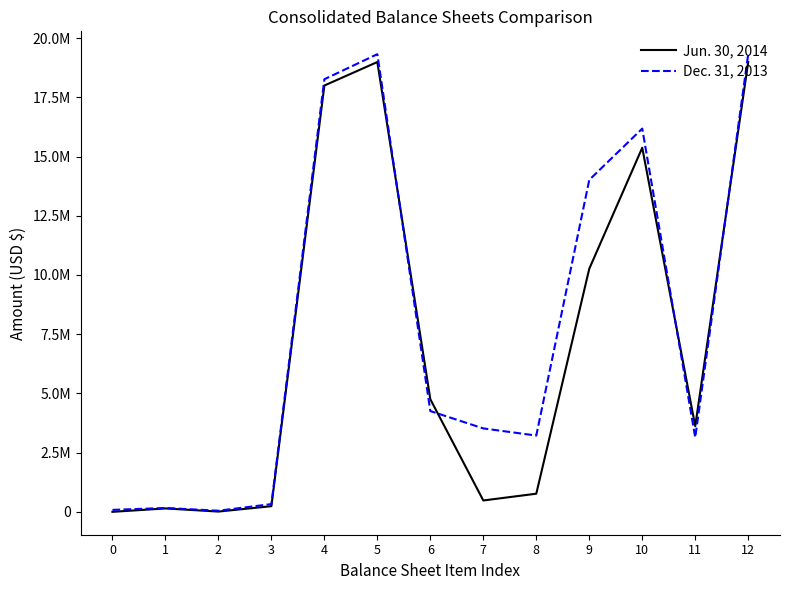

Is this an area chart (filled region under the line)?

No